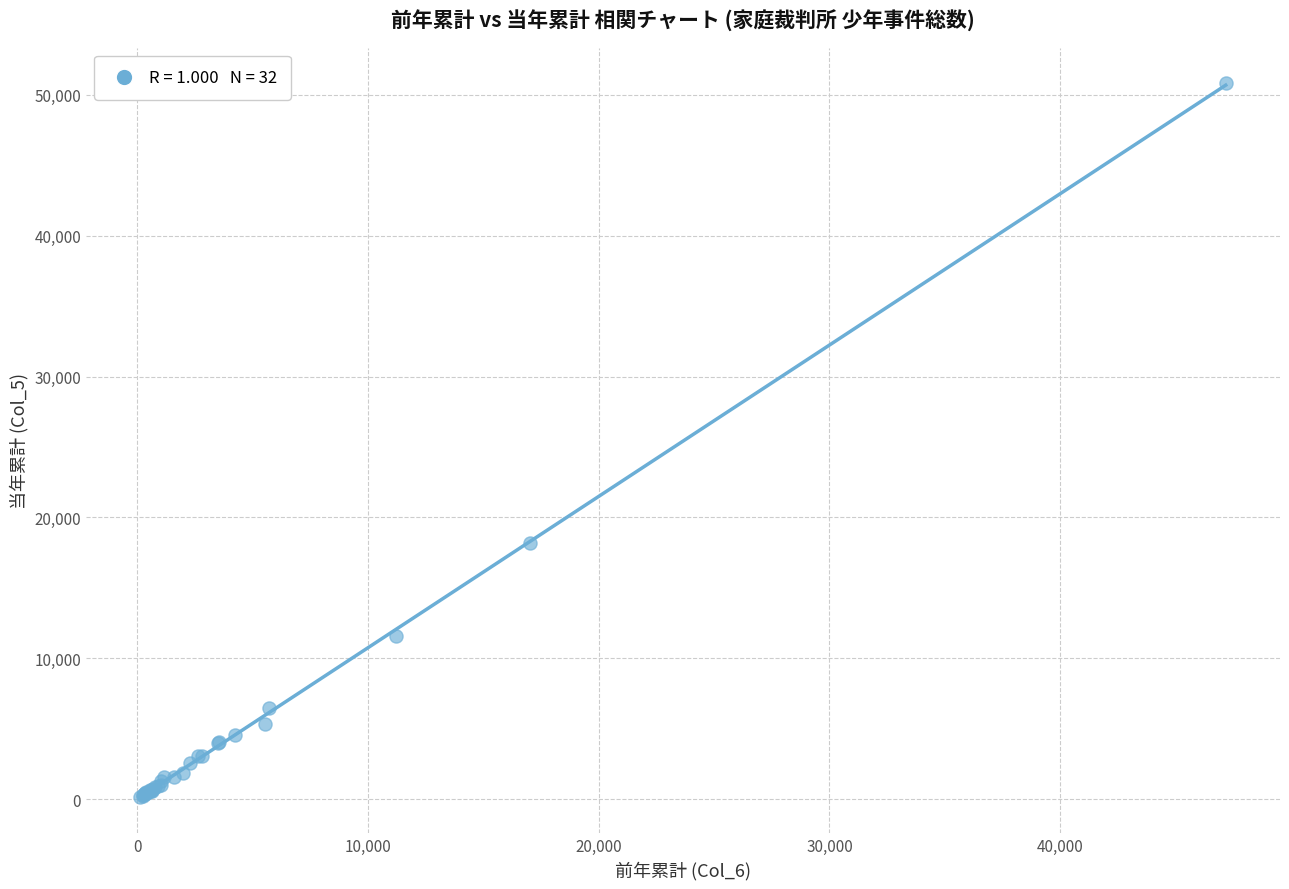

What Y value in the scatter plot is closest to 25493?

18207